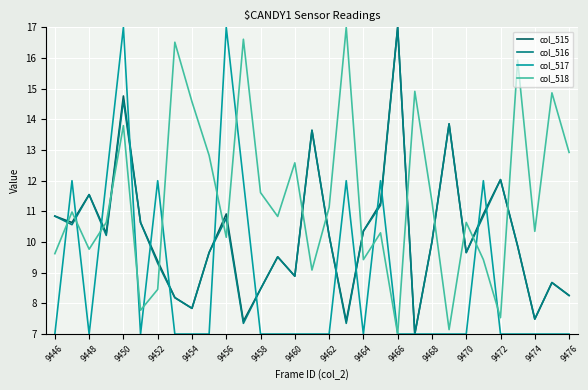

What is the maximum value shown in the chart?

17.0